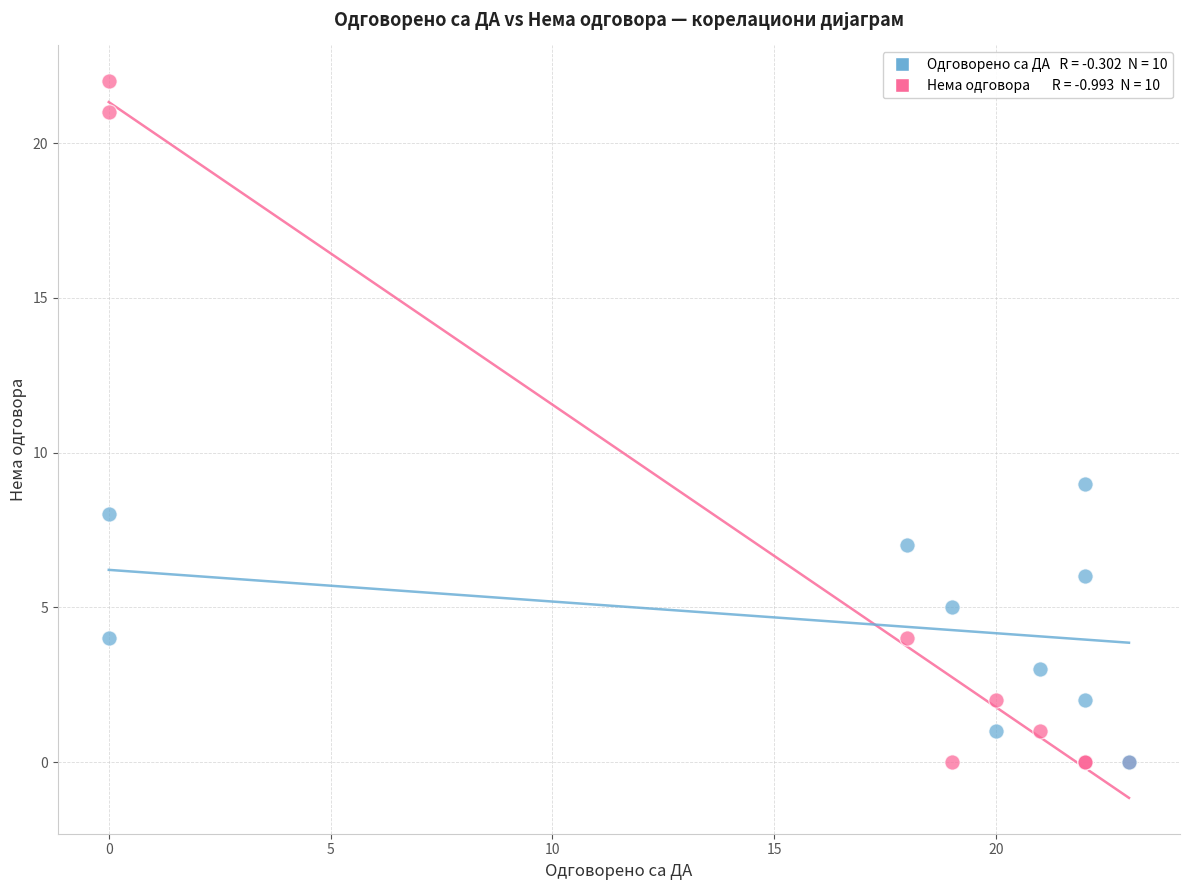

Across all series, what Y value is closest to 11?

9